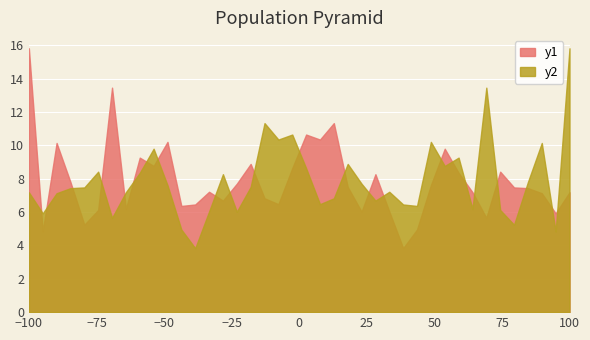

What is the minimum value shown in the chart?

3.8